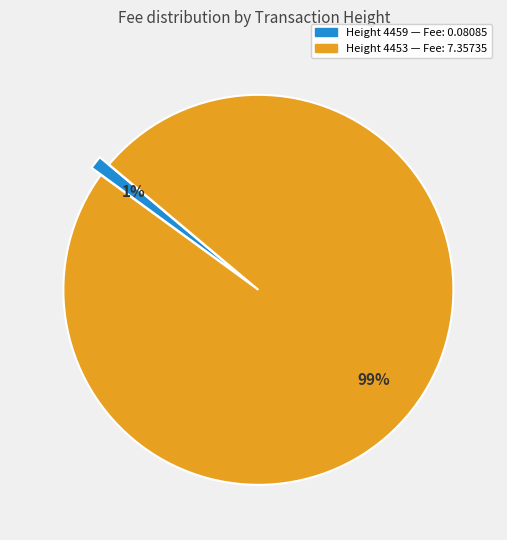

To the nearest percent, what is the average slice percentage?

50%